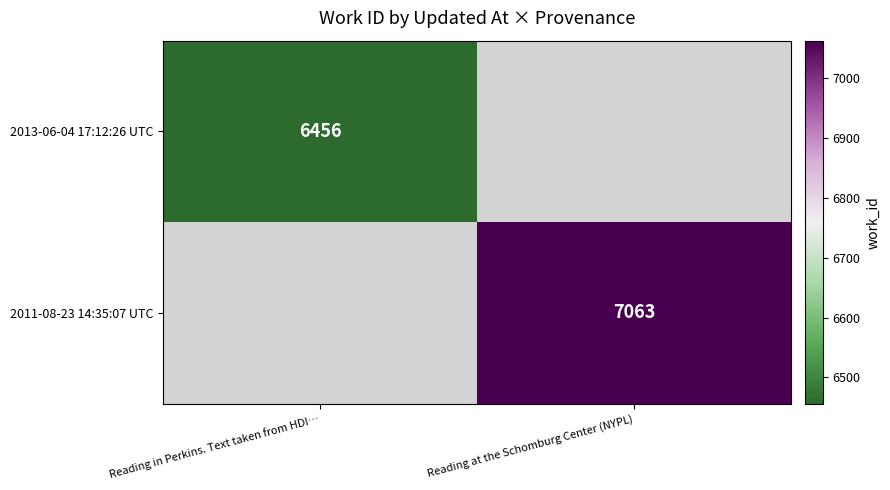

Is the value of 2013-06-04 17:12:26 UTC at Reading in Perkins. Text taken from HDI… greater than the value of 2011-08-23 14:35:07 UTC at Reading at the Schomburg Center (NYPL)?

No